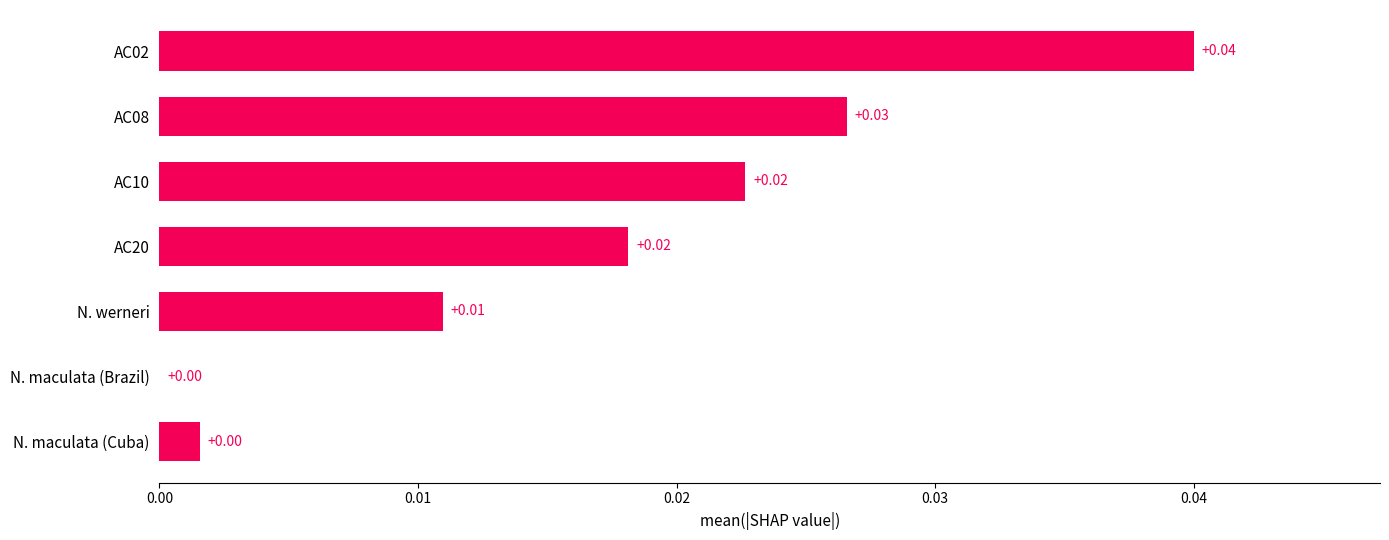

Between AC08 and N. werneri, which is larger?

AC08